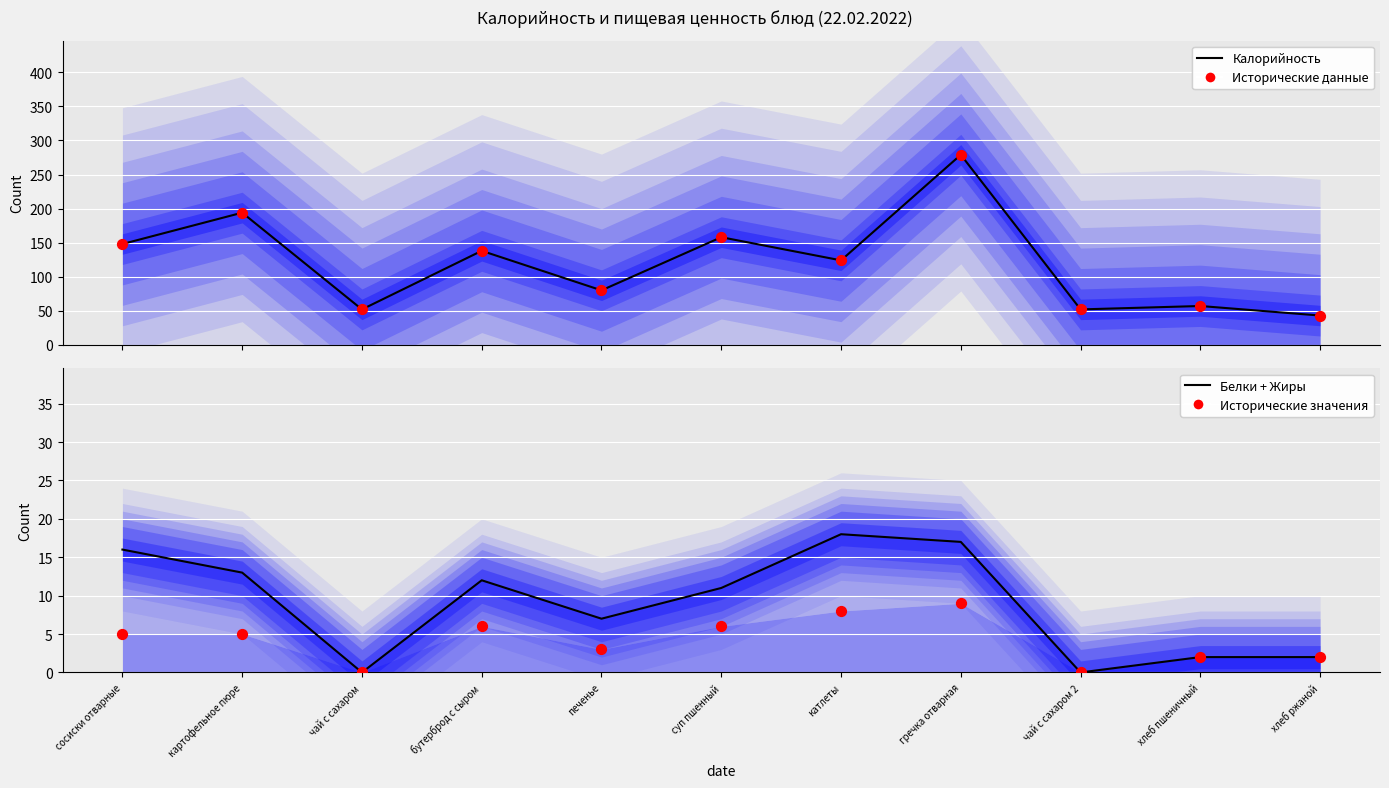

At which category is the sum across all series the highest?

гречка отварная